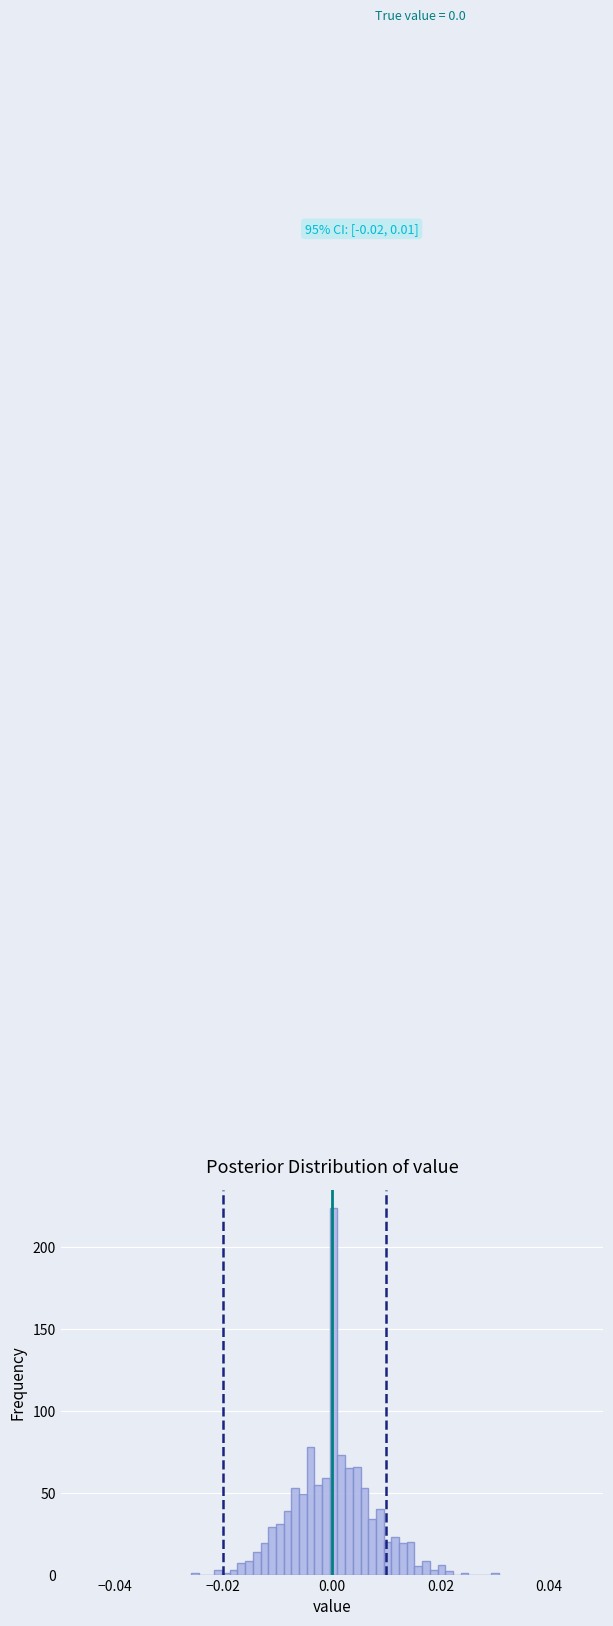

Read against the x-axis, roughly where is the centre of the tallest bar?

0.000